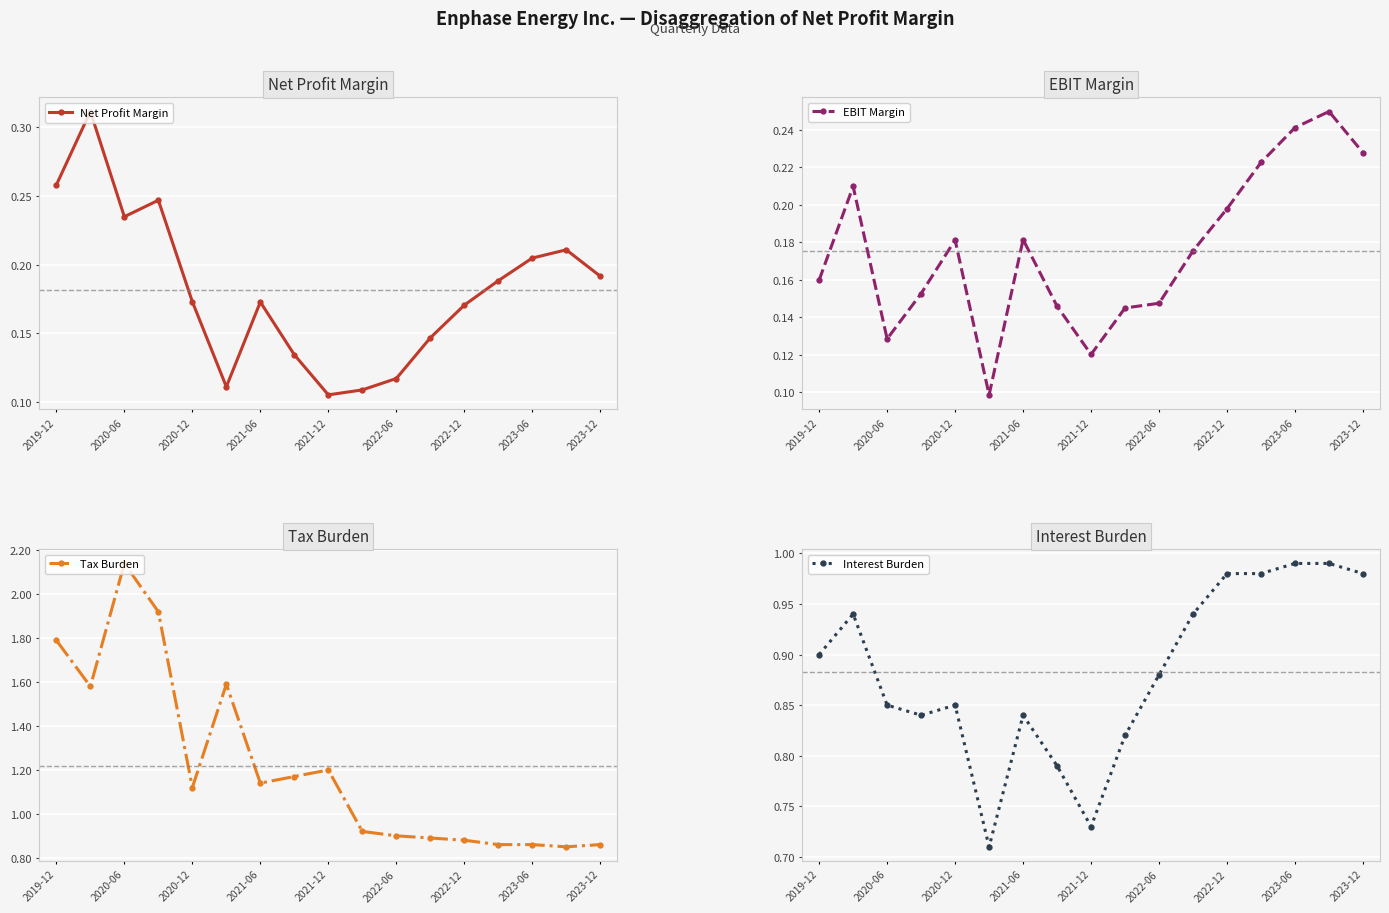

In Net Profit Margin, how many points are lower than both neighbors (excluding endpoints)?

3